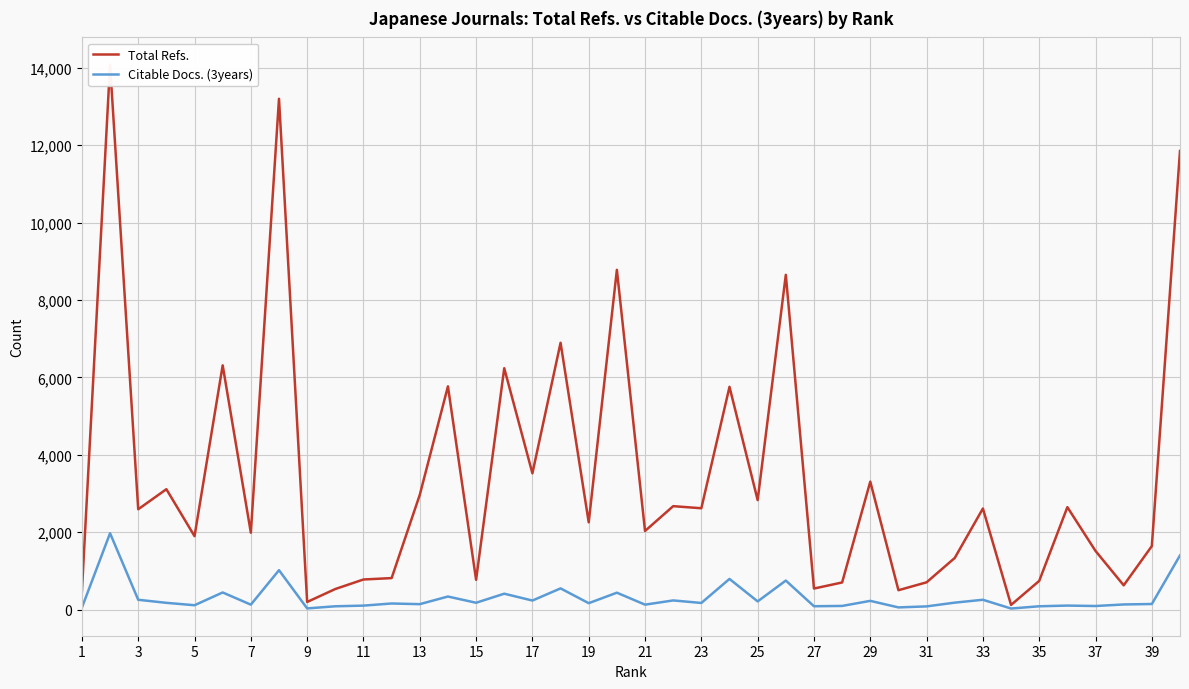

What are all the series names shown in the legend?

Total Refs., Citable Docs. (3years)